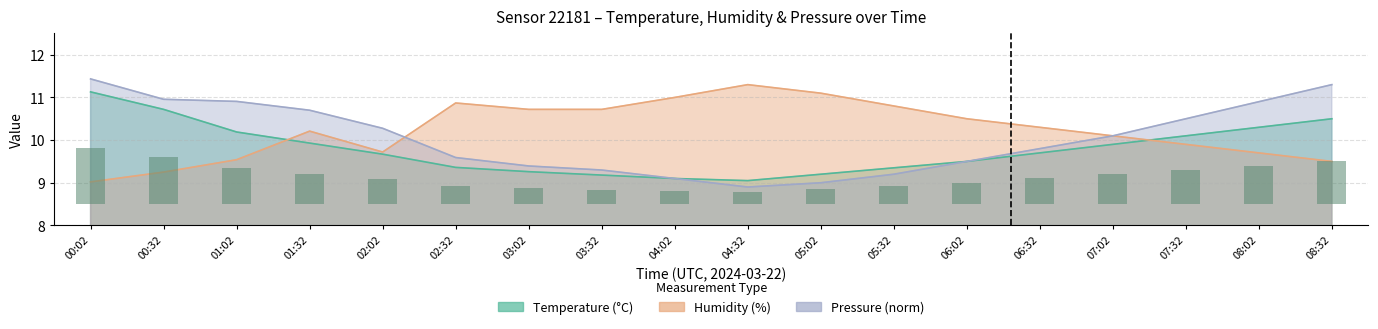

What is the sum of all pressure_norm values?

180.9